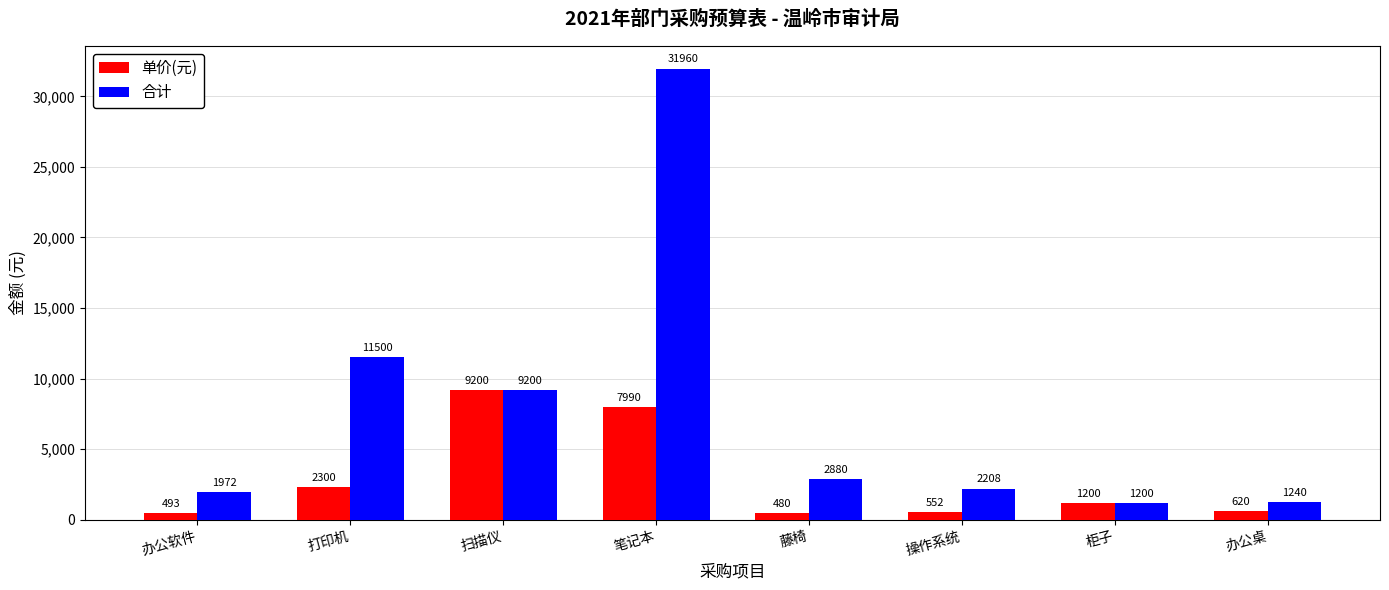

Are the bars grouped side by side (vs. stacked)?

Yes